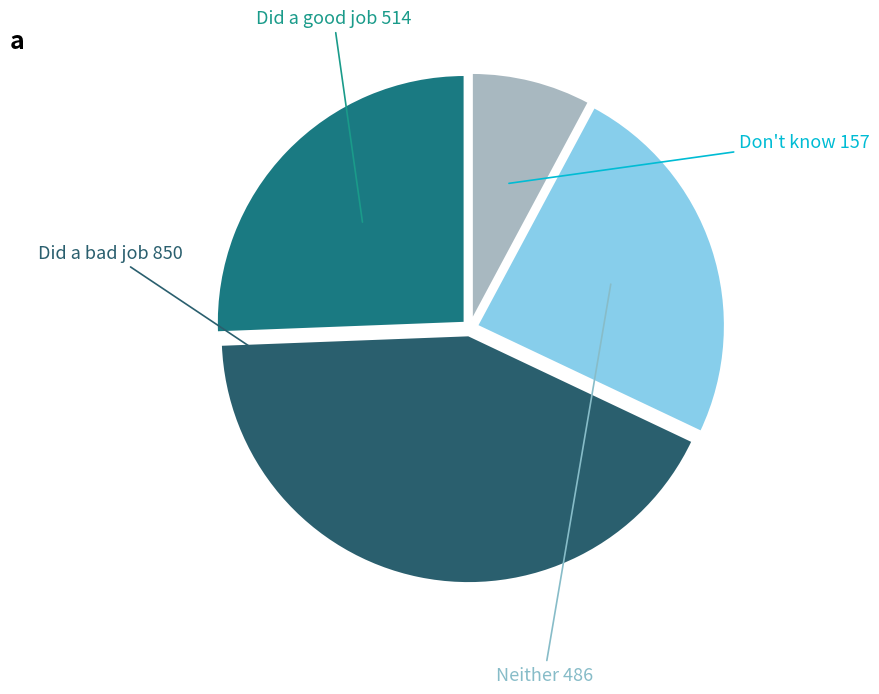

What is the smallest slice in the pie chart?

Don't know